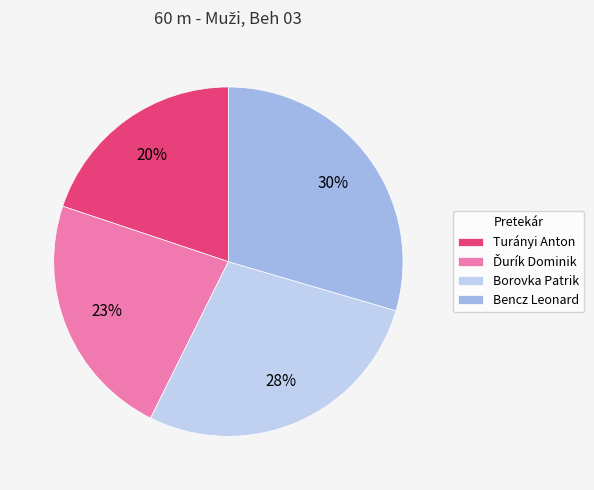

The Borovka Patrik slice represents 41% of the pie. True or false?

False